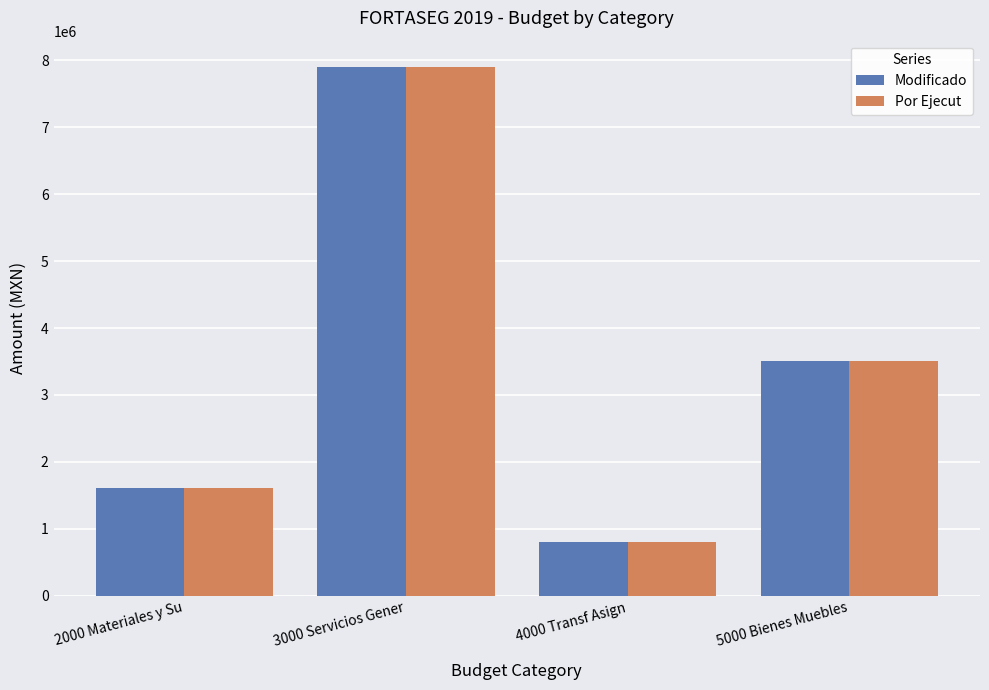

Reading left to right, transcribe all the data shown in this chart.

Modificado: 2000 Materiales y Su=1614000	3000 Servicios Gener=7896467	4000 Transf Asign=810000	5000 Bienes Muebles=3514000
Por Ejecut: 2000 Materiales y Su=1614000	3000 Servicios Gener=7896467	4000 Transf Asign=810000	5000 Bienes Muebles=3514000